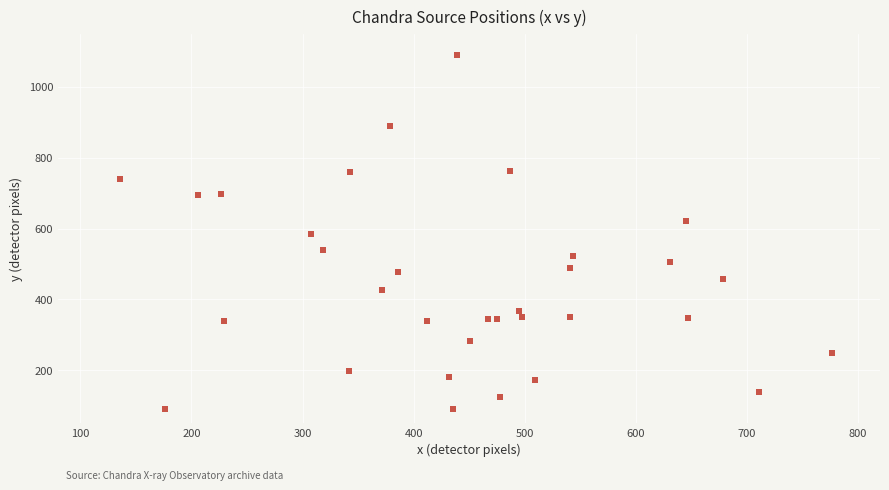

What is the range of Y values (max minus min)?

1000.4